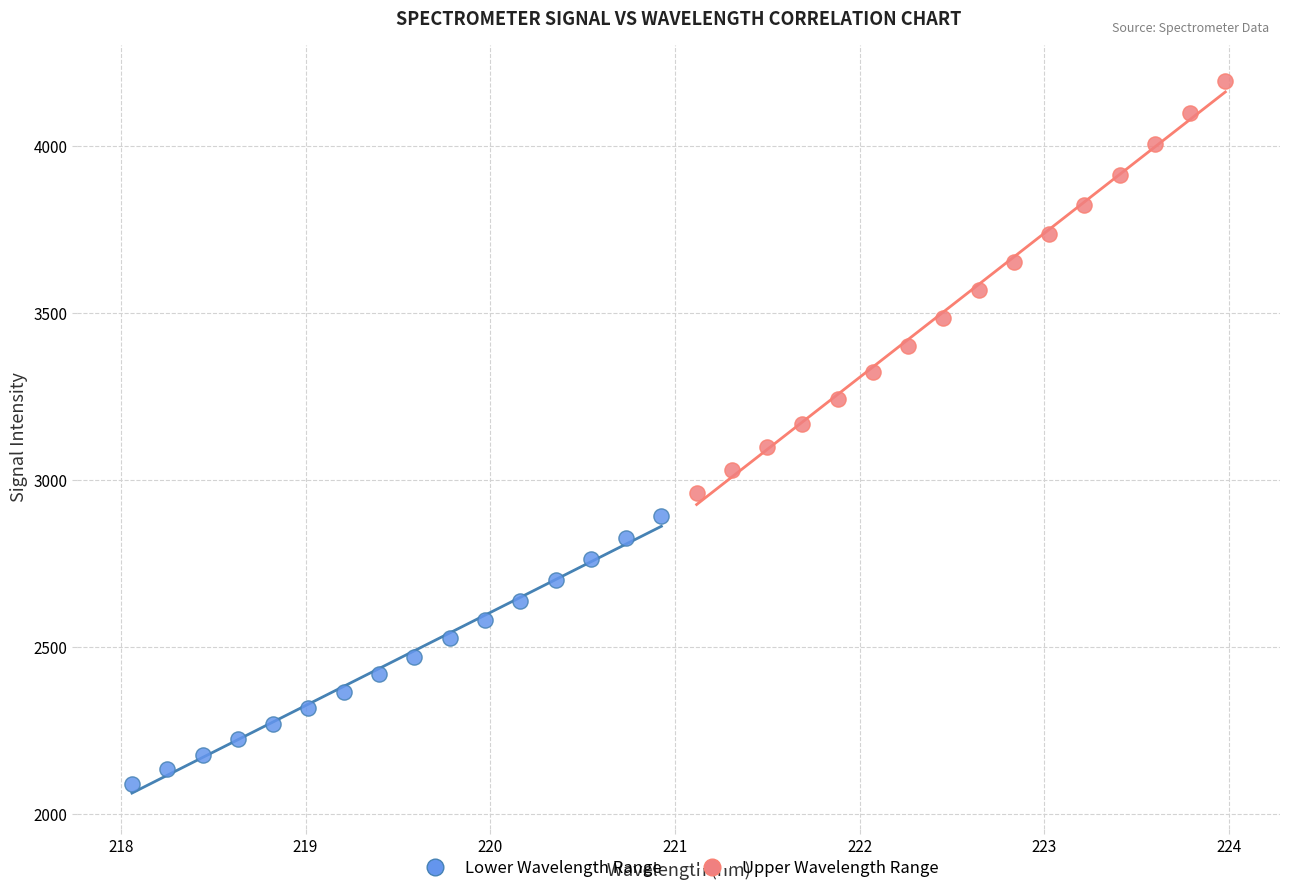

Which series has the widest spread of Y values?

Upper Wavelength Range